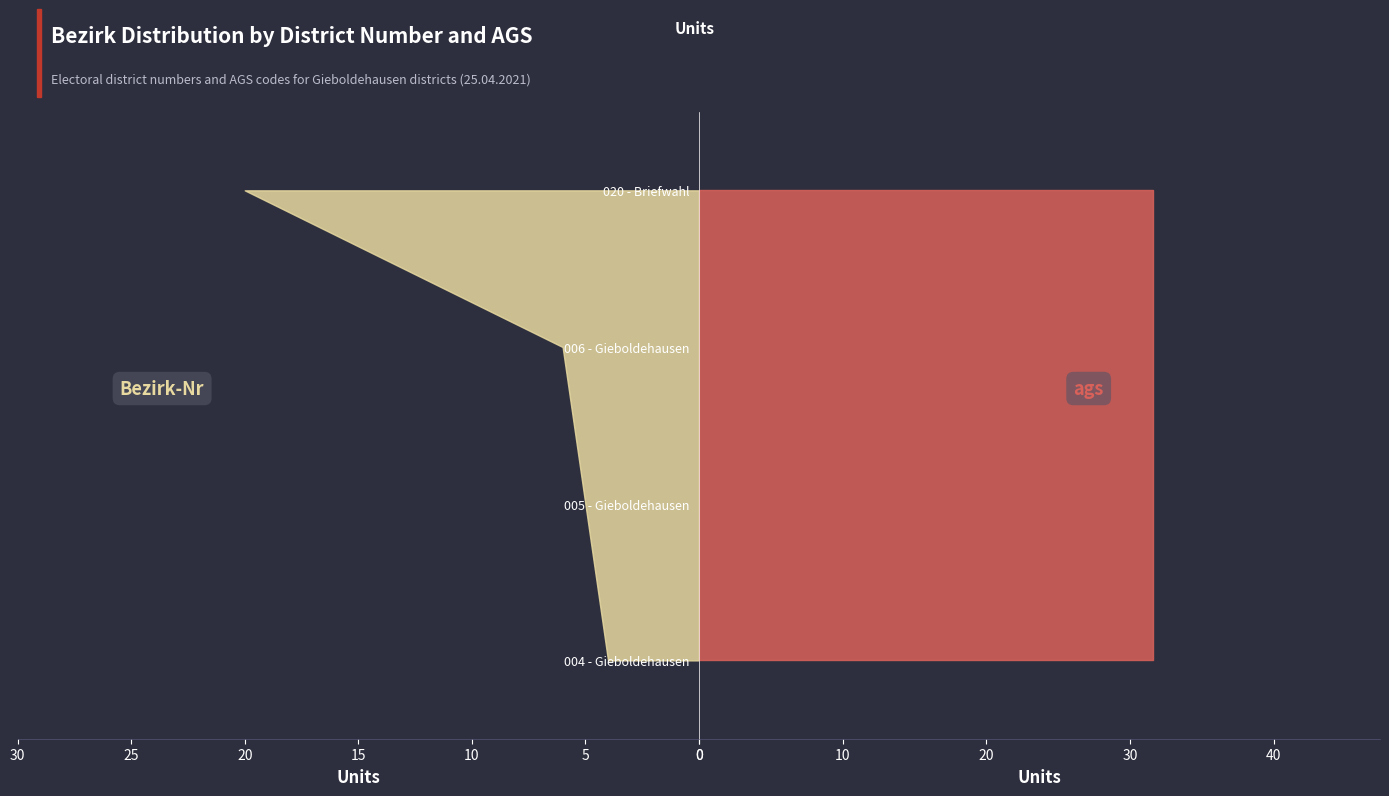

Reading left to right, transcribe all the data shown in this chart.

Bezirk-Nr: 4	5	6	20
ags: 31595402	31595402	31595402	31595402